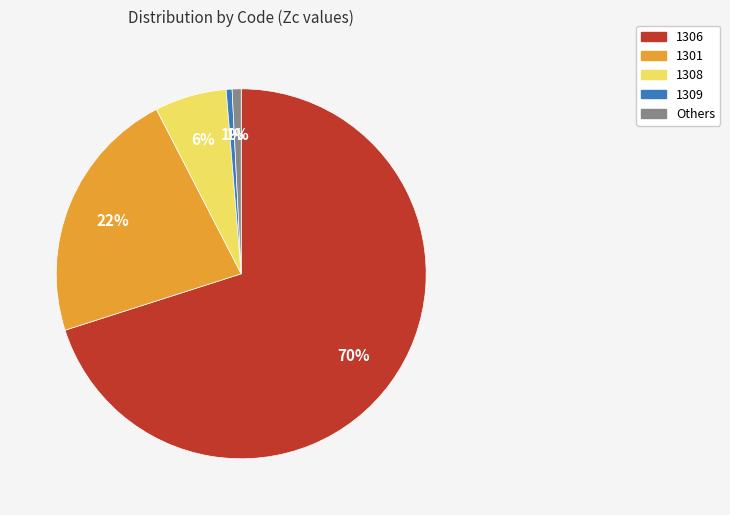

Which slice is the largest?

1306